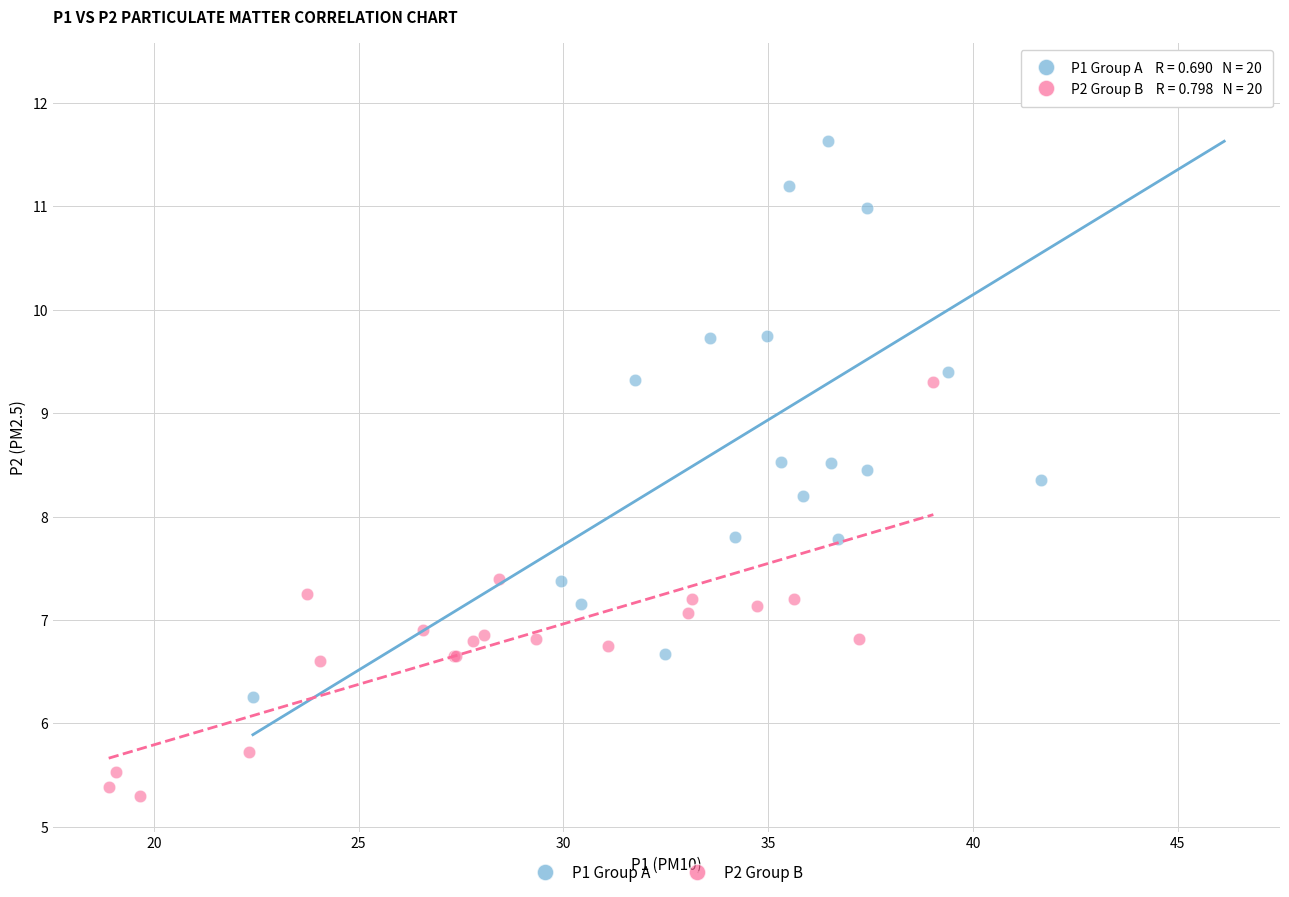

Which series reaches the minimum Y coordinate?

P2 Group B